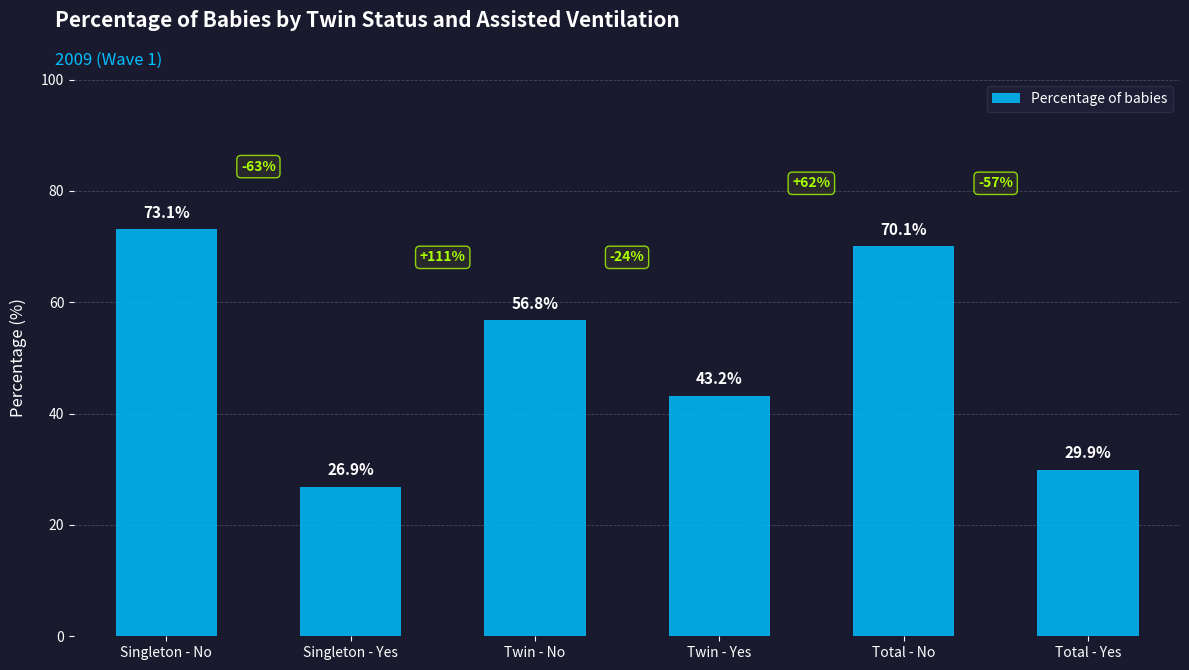

Reading left to right, transcribe all the data shown in this chart.

Singleton - No=73.1	Singleton - Yes=26.9	Twin - No=56.8	Twin - Yes=43.2	Total - No=70.1	Total - Yes=29.9